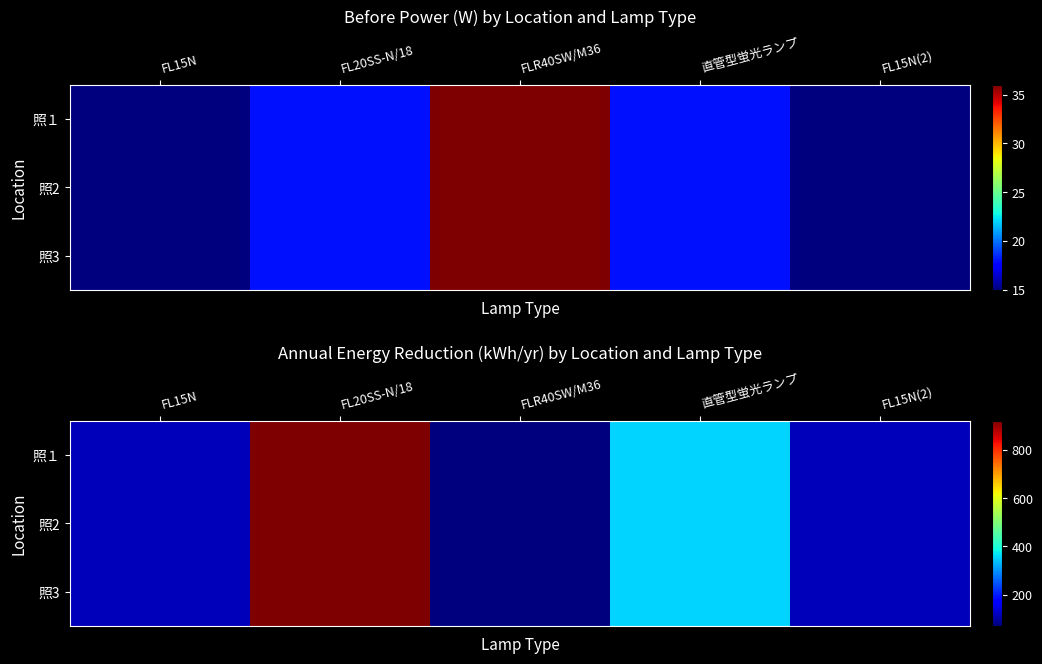

Between FL15N and FL20SS-N/18, which is larger?

FL20SS-N/18